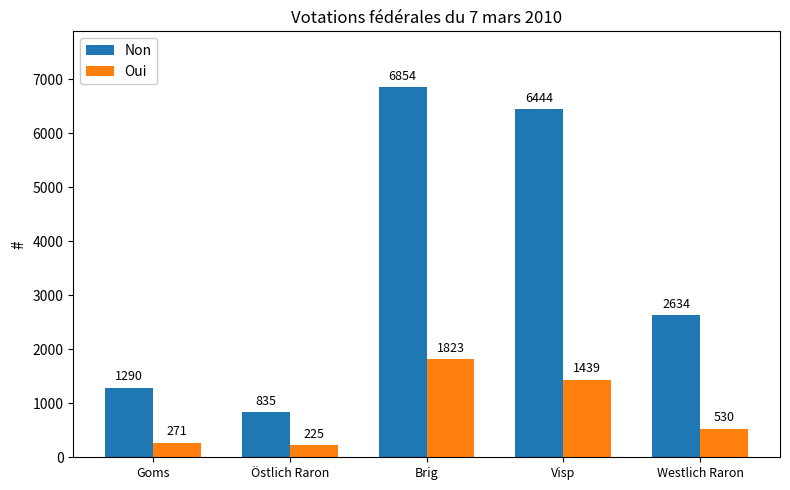

At how many categories does at least one series exceed 2656?

2